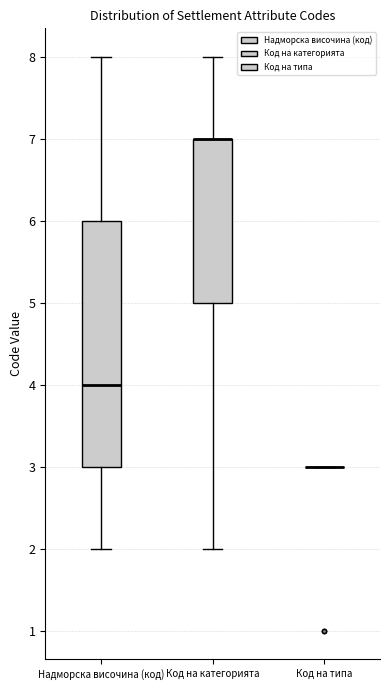

Reading left to right, read every box against the y-axis: the position of its median line, the range the box covers, and the ends of its whiskers. The values are not printed on the chart, so give them approximately, as read against the axis.

Надморска височина (код): median 4, box 3 to 6, whiskers 2 to 8
Код на категорията: median 7 (drawn on the box's upper edge), box 5 to 7, whiskers 2 to 8
Код на типа: box collapsed to a line at 3, whiskers 3 to 3